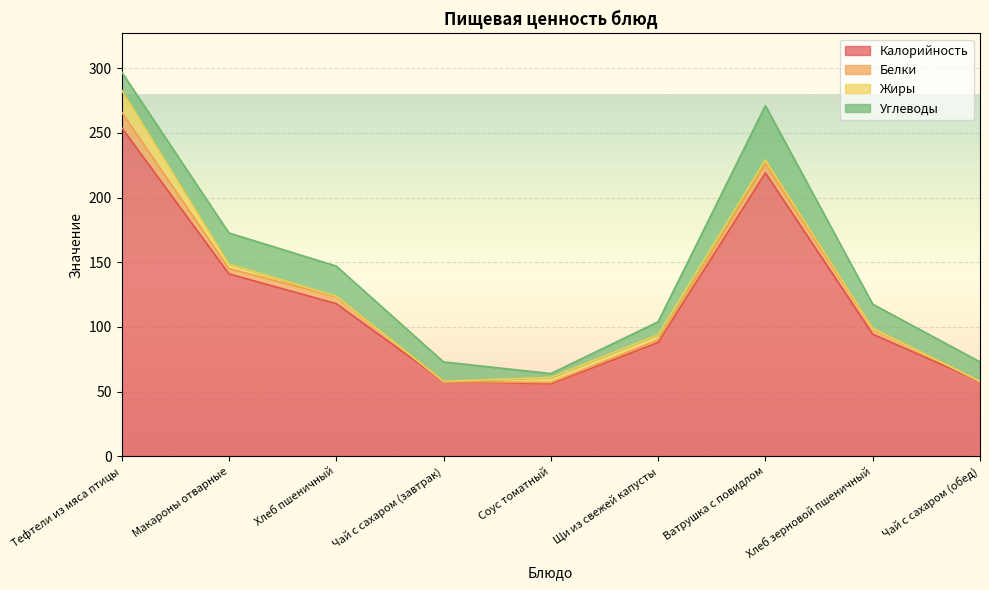

Where is Белки nearest to the value 6?

Хлеб пшеничный